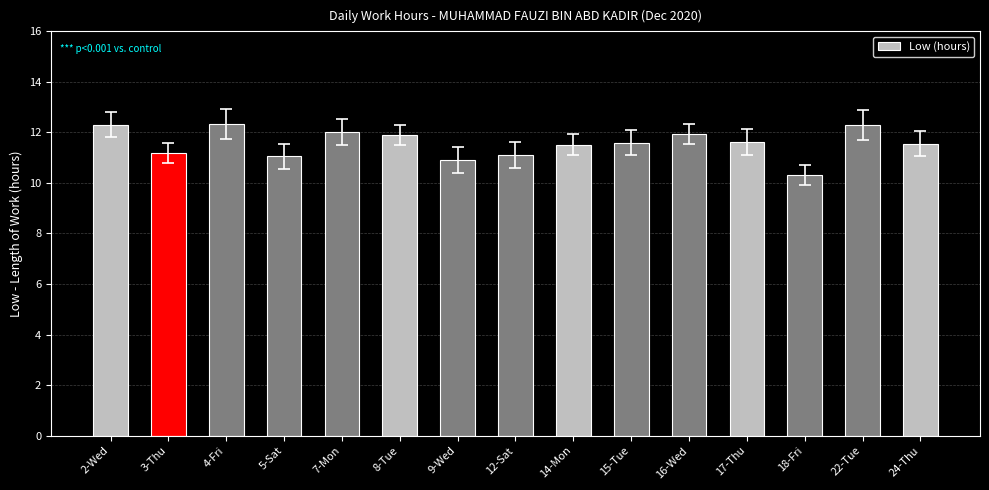

Count the number of data series in this chart.

1